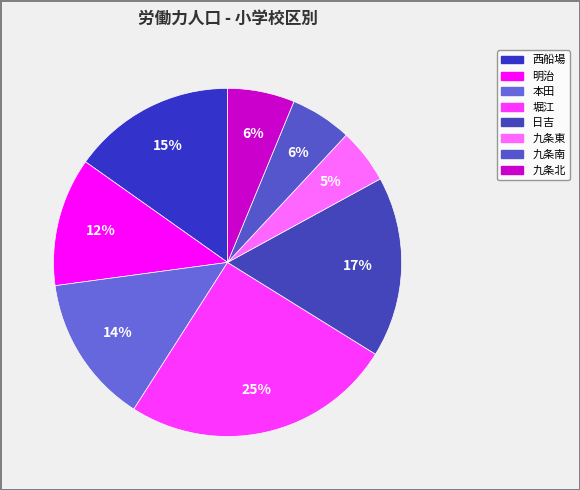

What is the total percentage of 九条南 and 本田?

19.5%